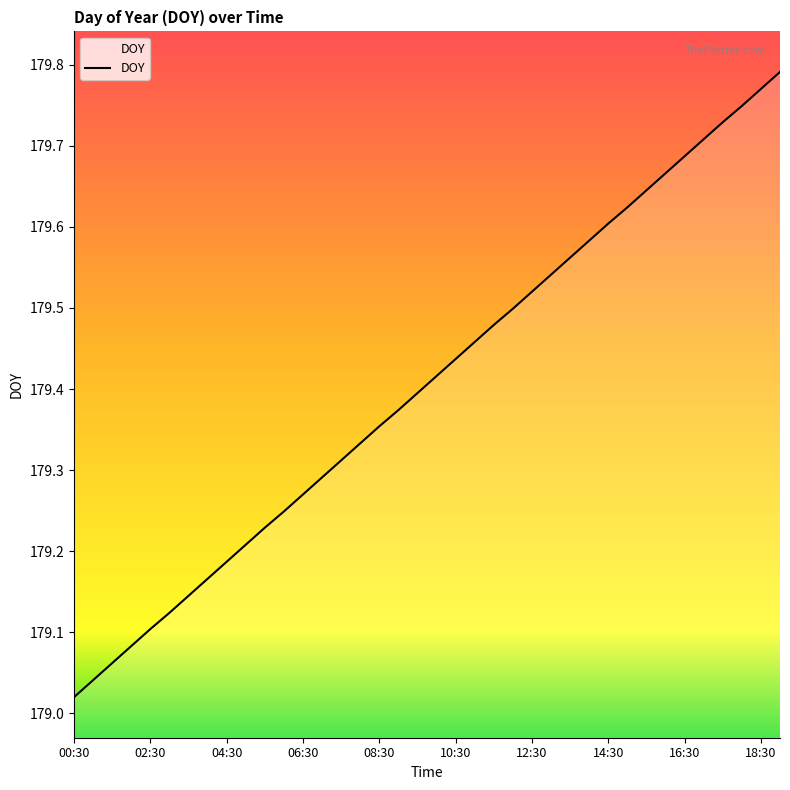

Is this an area chart (filled region under the line)?

Yes